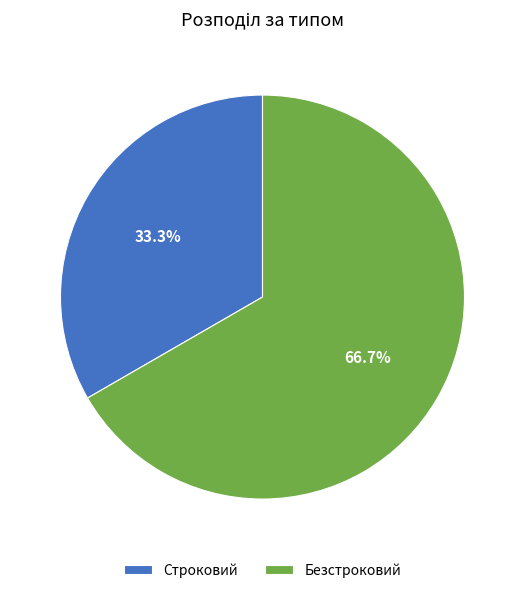

Count the number of slices in the pie.

2